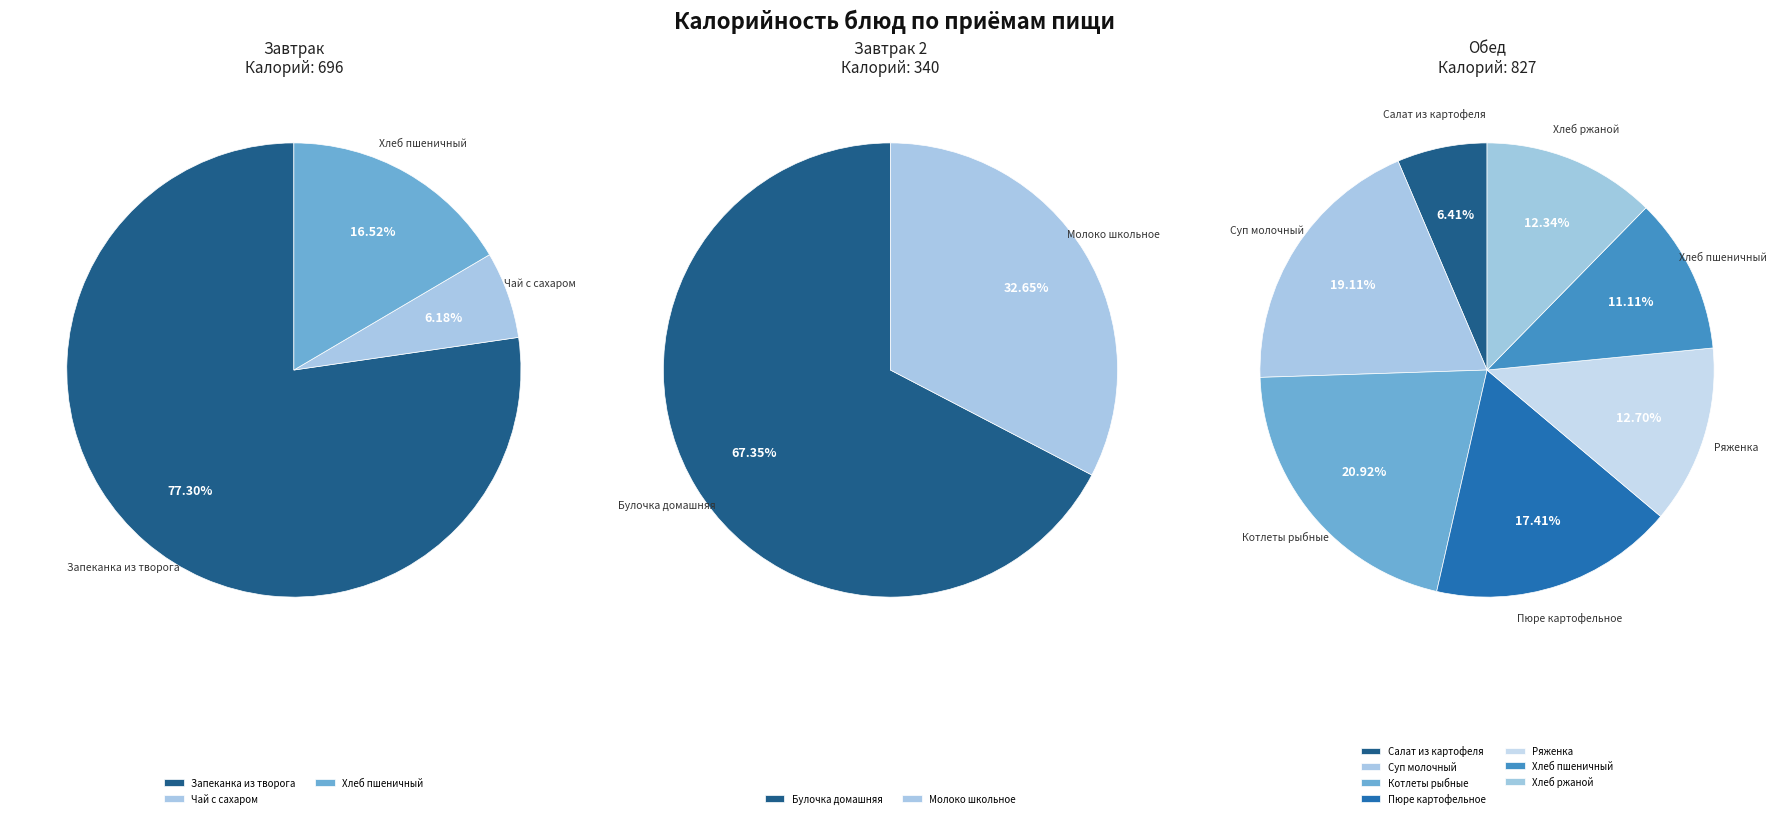

Rank the categories by value from lowest to highest.

Чай с сахаром, Салат из картофеля, Хлеб пшеничный (обед), Хлеб ржаной, Ряженка, Молоко школьное, Хлеб пшеничный (завтрак), Пюре картофельное, Суп молочный, Котлеты рыбные, Булочка домашняя, Запеканка из творога